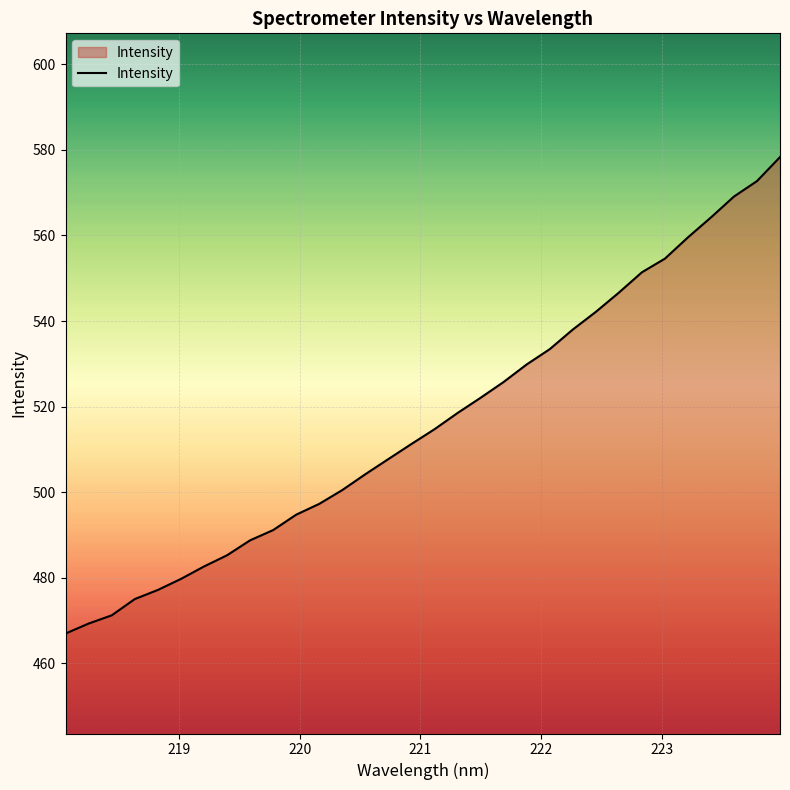

What is the maximum value shown in the chart?

578.3